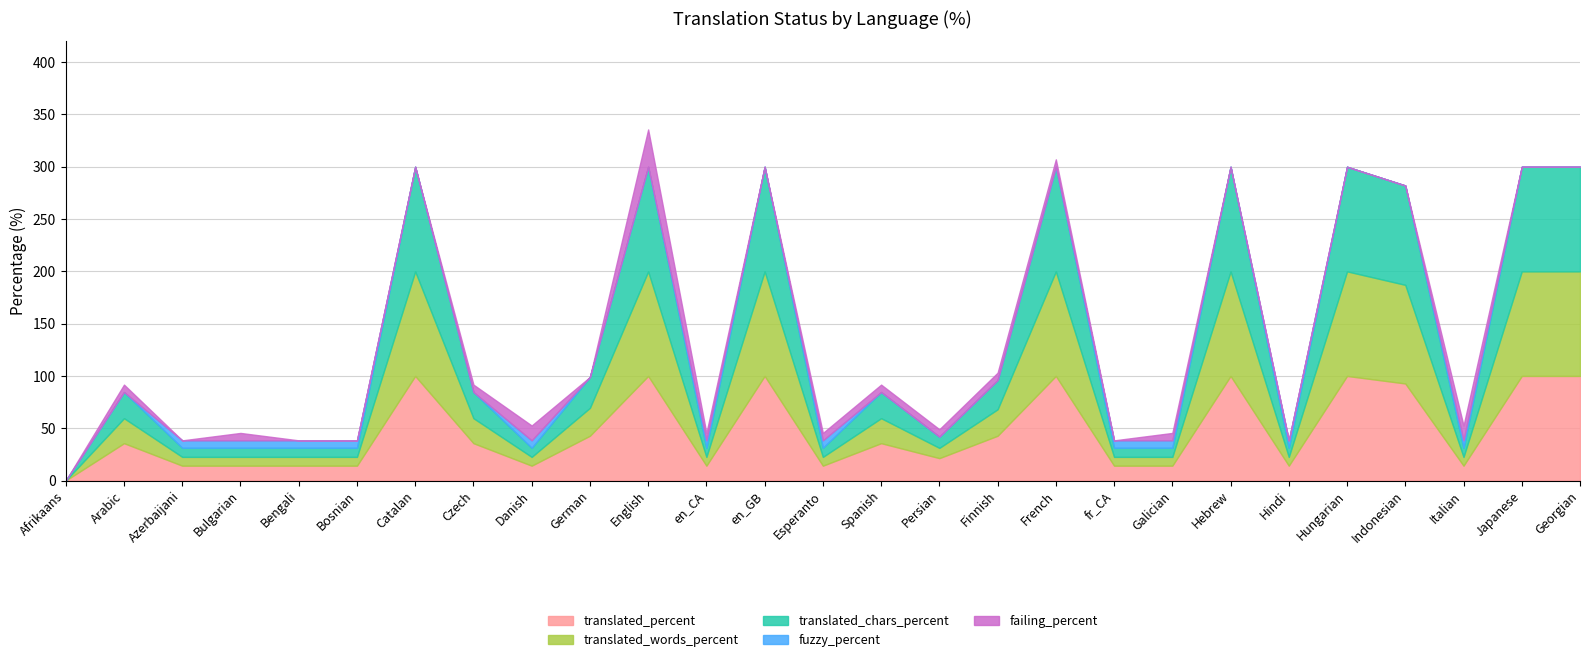

What is the sum of all translated_words_percent values?

1120.2